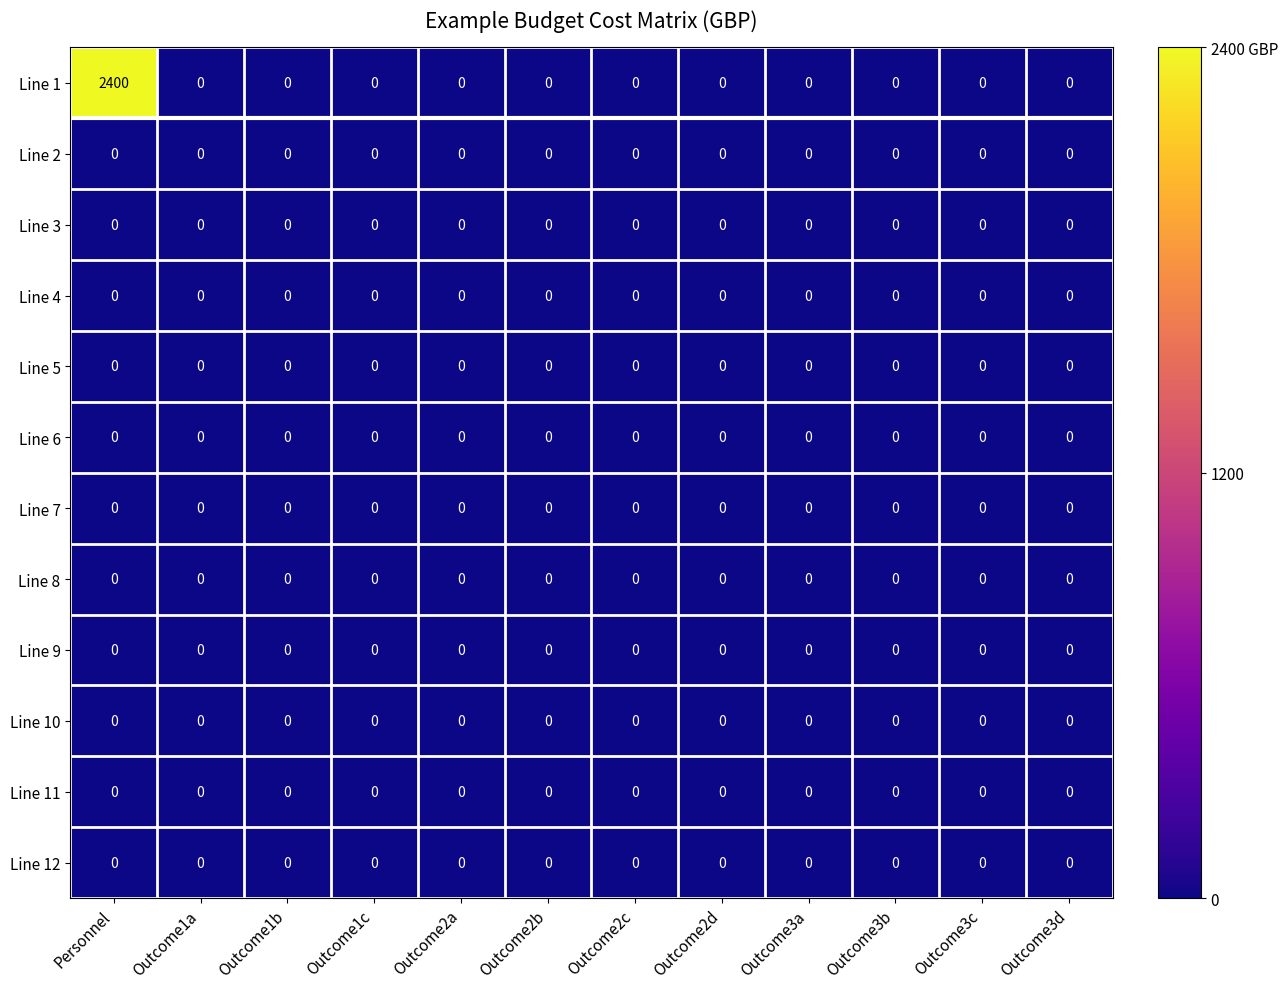

True or false: Line 10 has a value of 0 at Outcome1c.

True